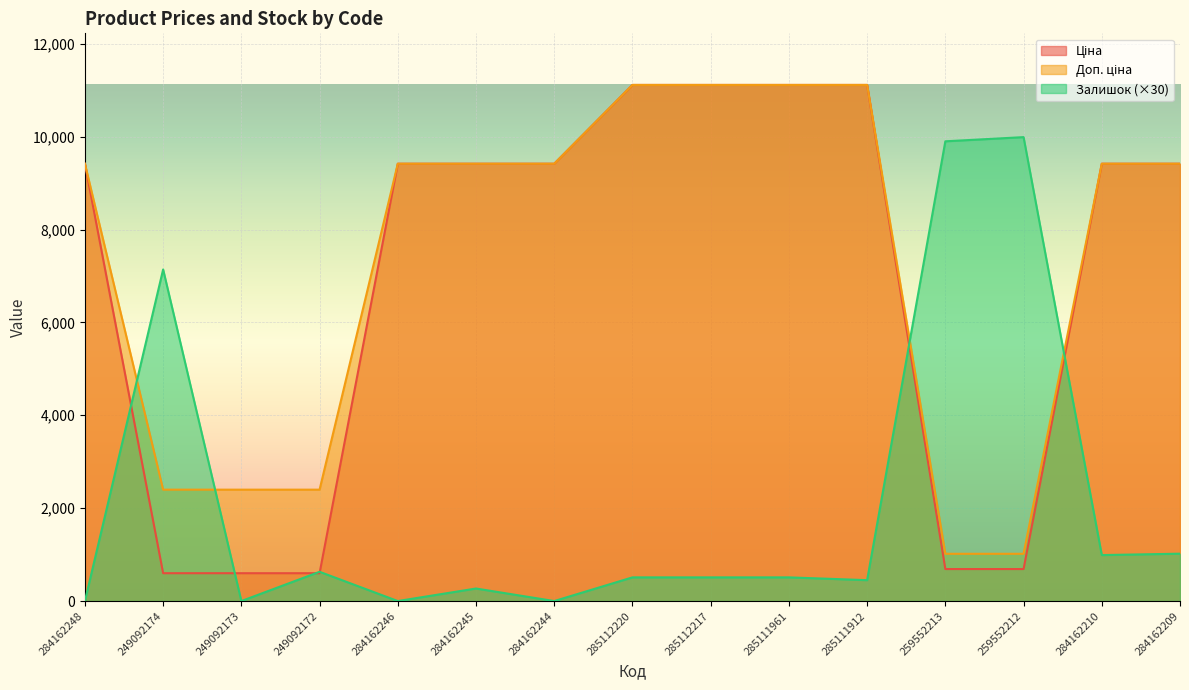

The Доп. ціна series shows 2508.5 at 284162209. True or false?

False